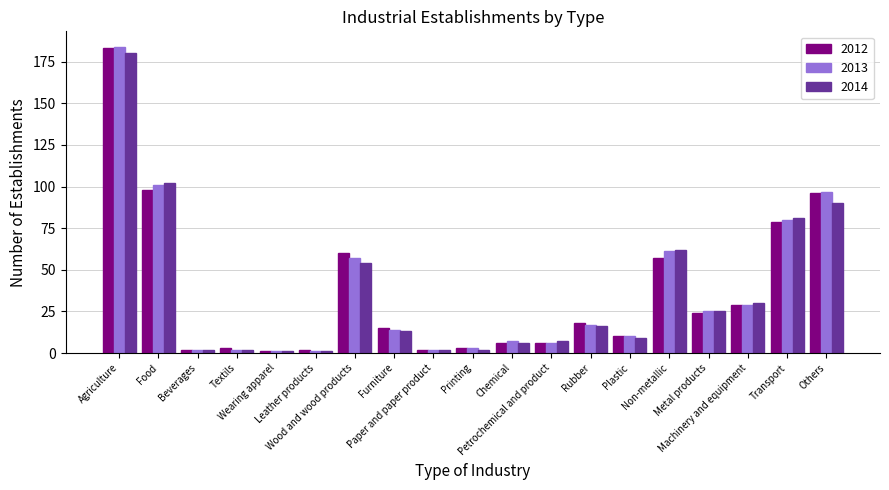

What is the maximum value shown in the chart?

184